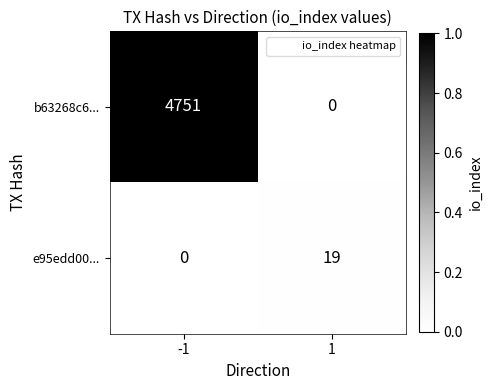

True or false: b63268c6... has a value of 4751 at -1.

True